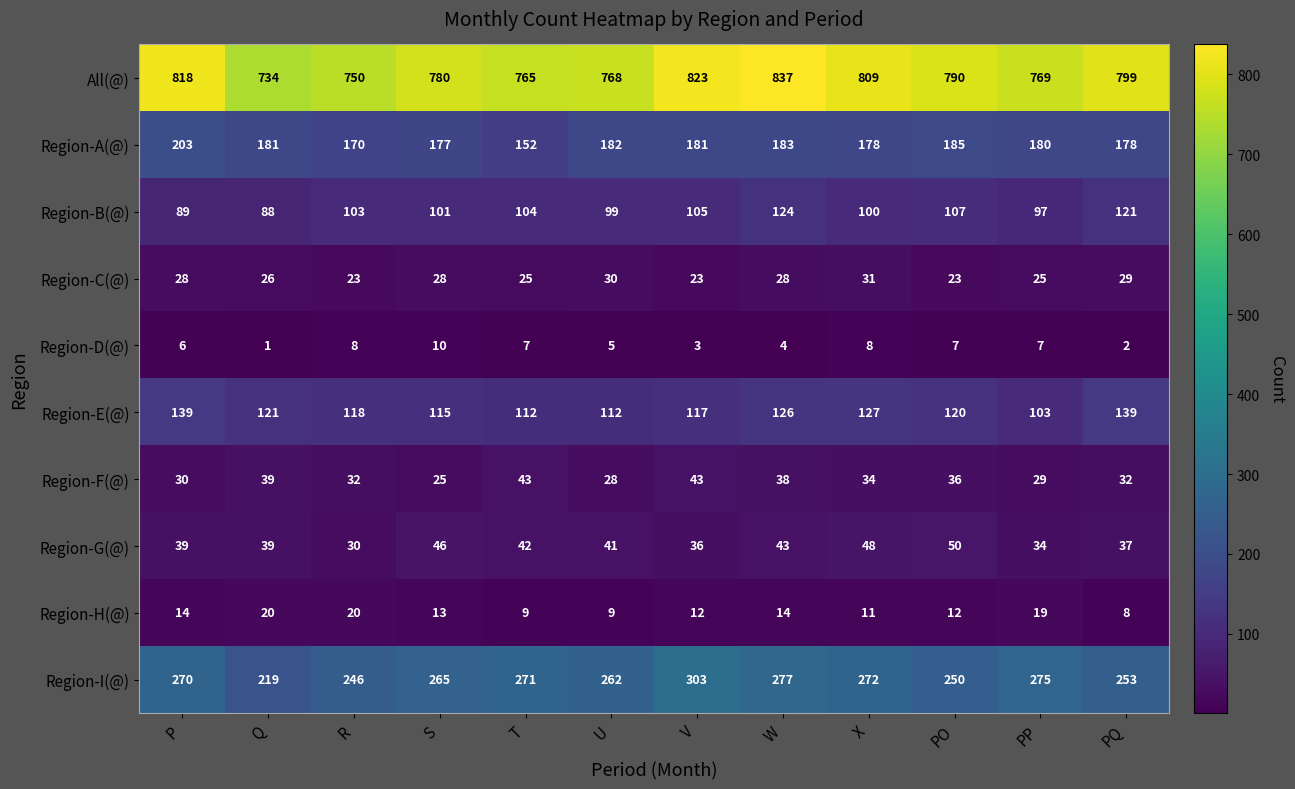

Is the value of All(@) at P greater than the value of Region-I(@) at S?

Yes